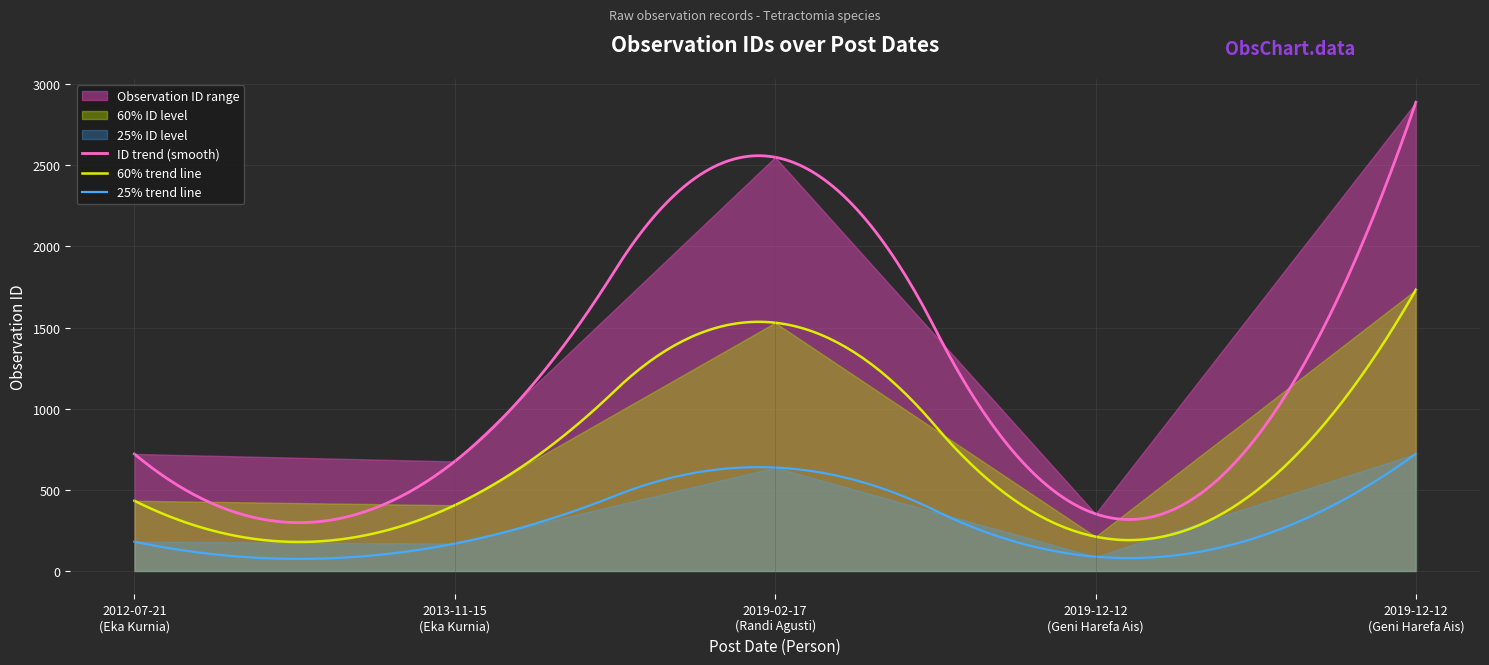

What is the sum of all values?

7185